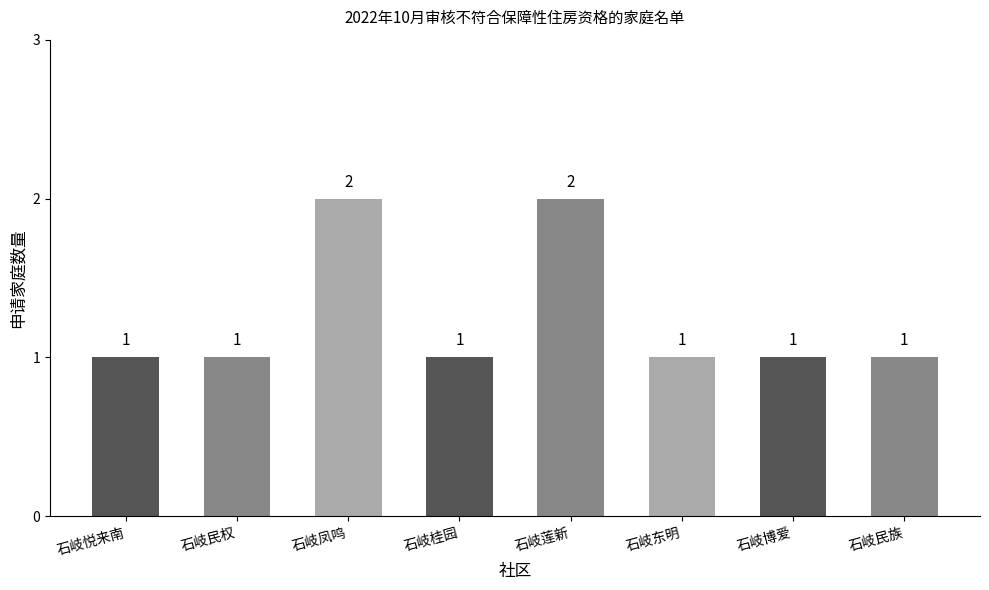

The chart shows a value of 1 at 石岐博爱. True or false?

True